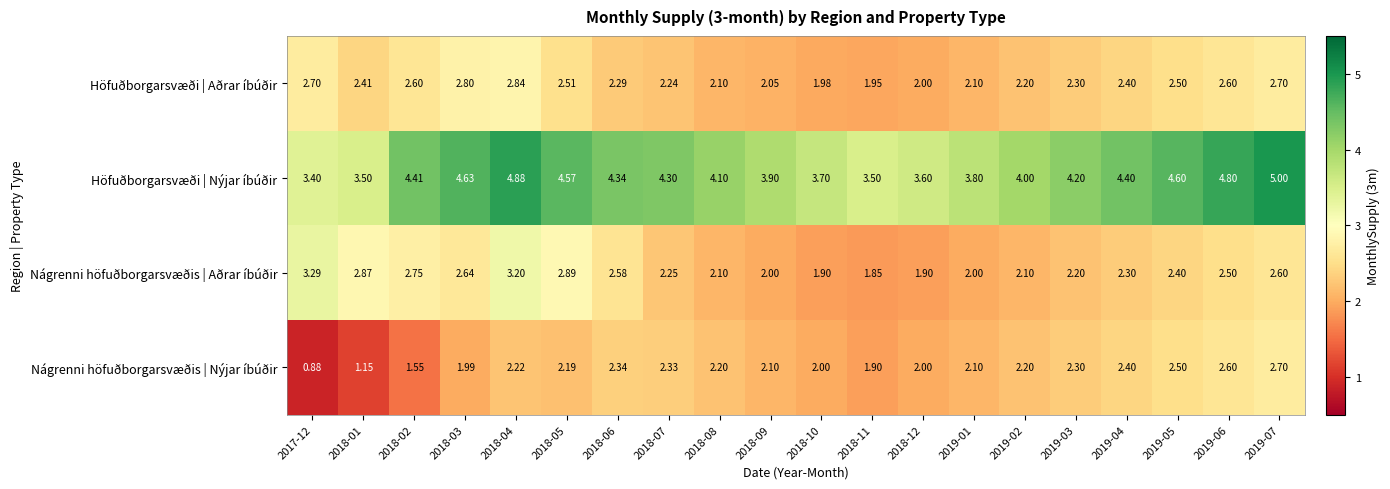

Is the value of Höfuðborgarsvæði | Aðrar íbúðir at 2019-07 greater than the value of Höfuðborgarsvæði | Nýjar íbúðir at 2018-05?

No